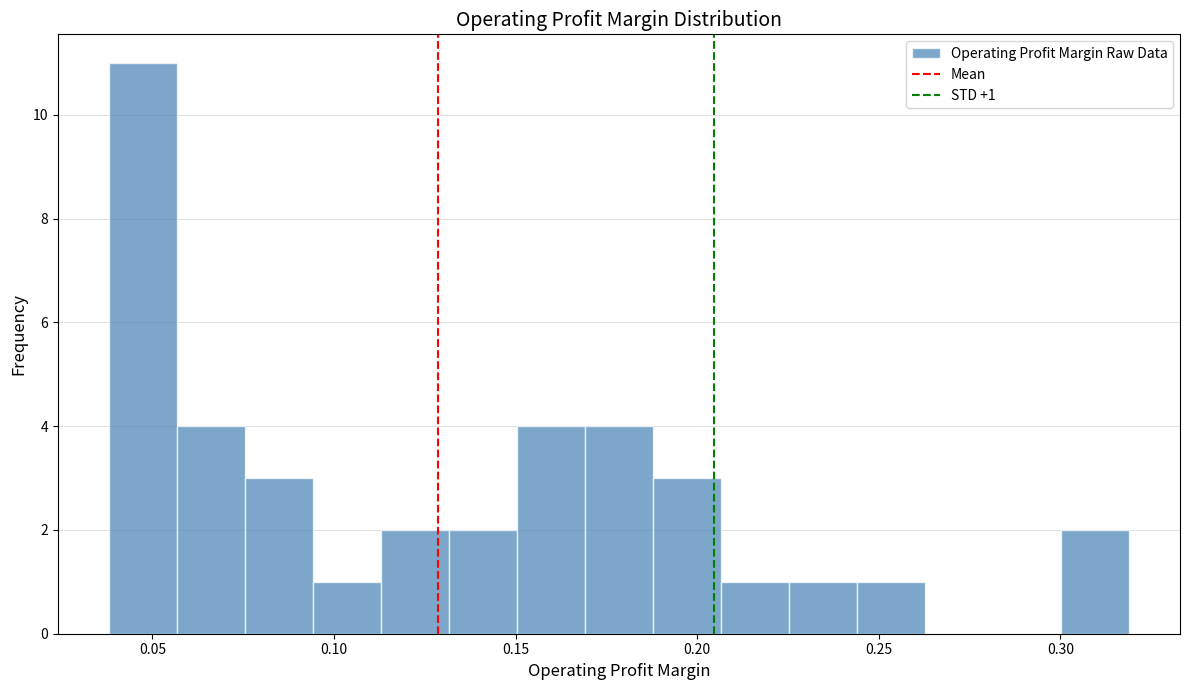

Read against the x-axis, roughly where is the centre of the tallest bar?

0.045